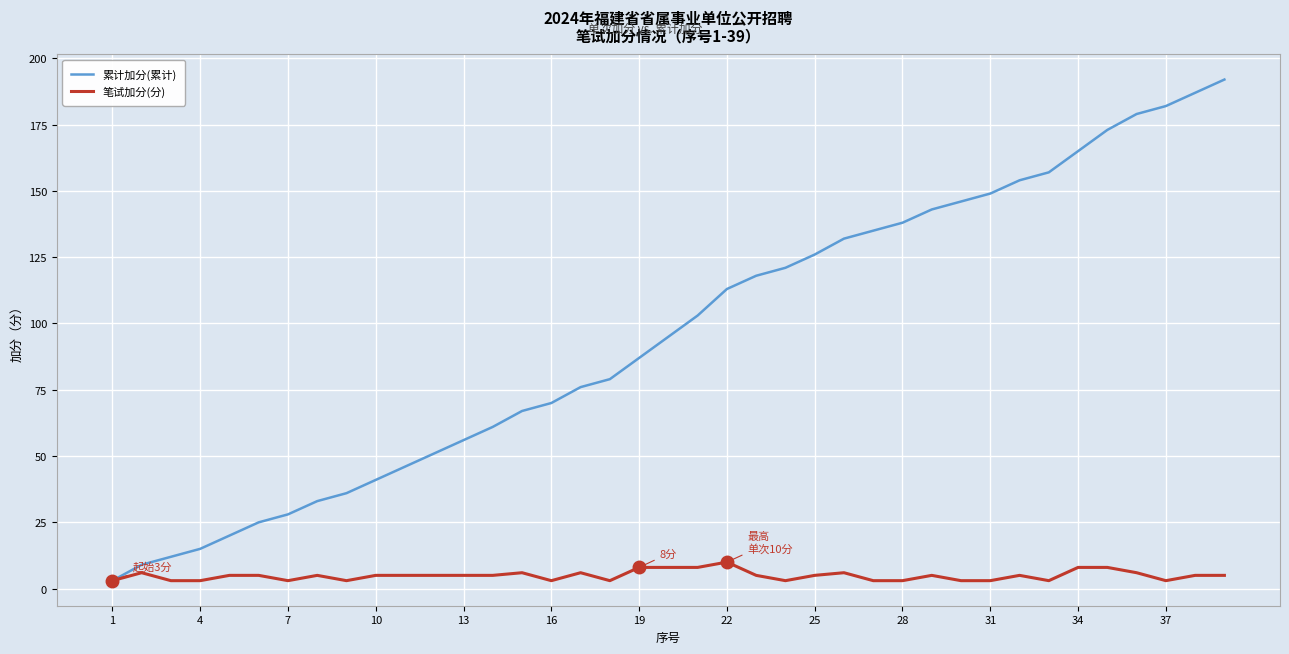

True or false: 笔试加分(分) has more than 0 points higher than both neighbors.

True